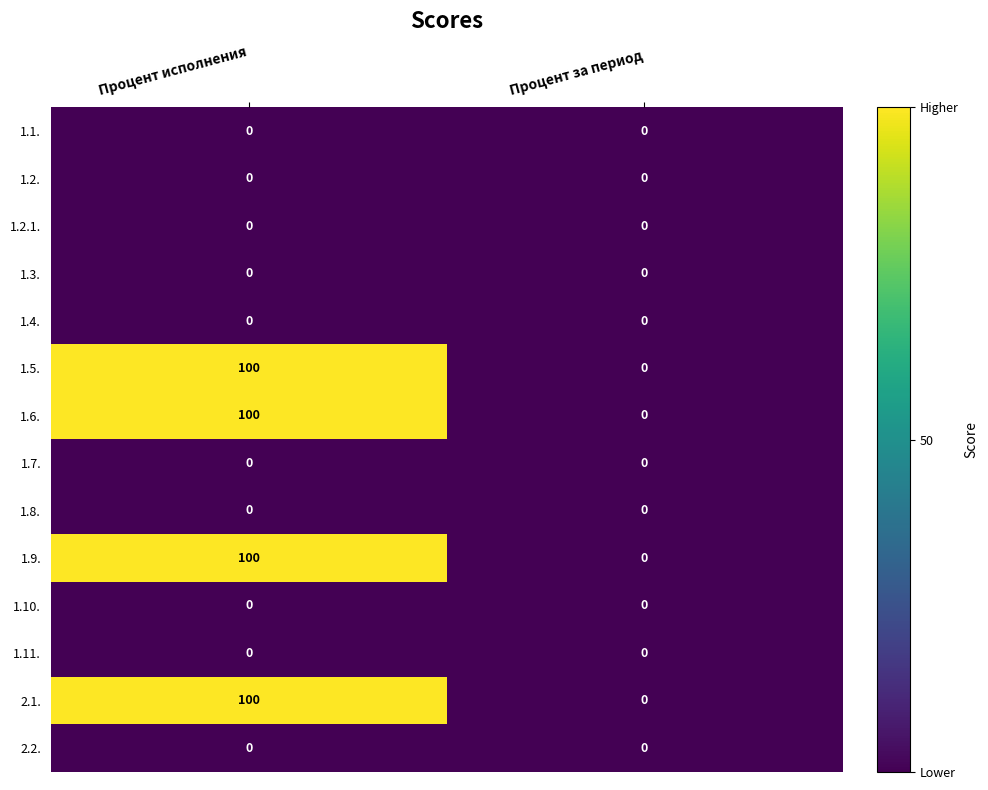

Count the number of categories in the chart.

2